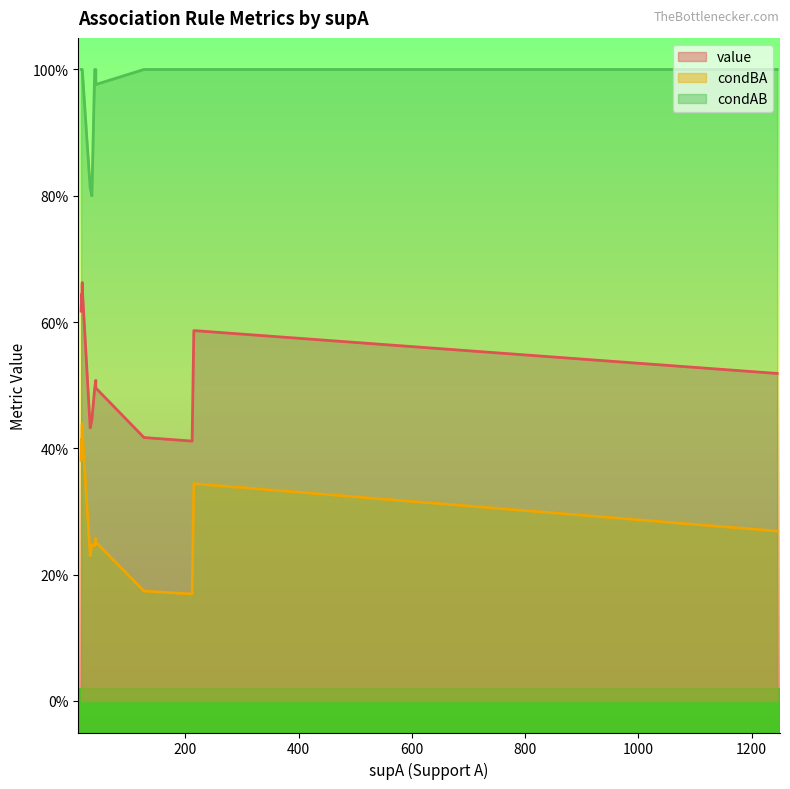

Between 19 and 13, which is larger?

13